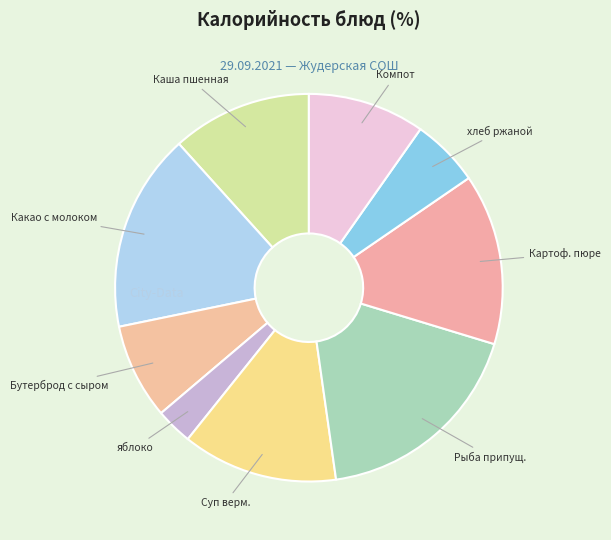

Is it true that Каша пшенная is 17% of the pie?

False